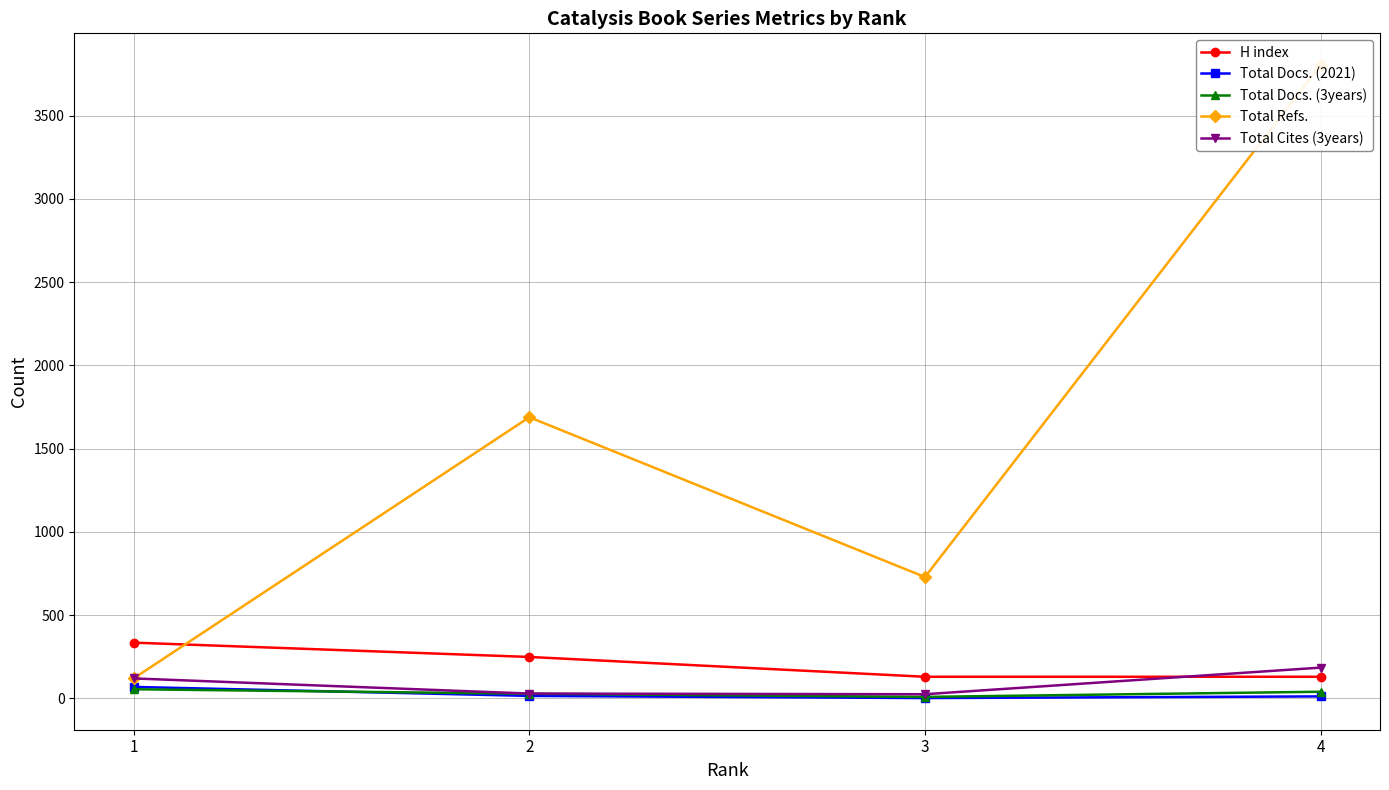

Which category has the highest value across all series?

4